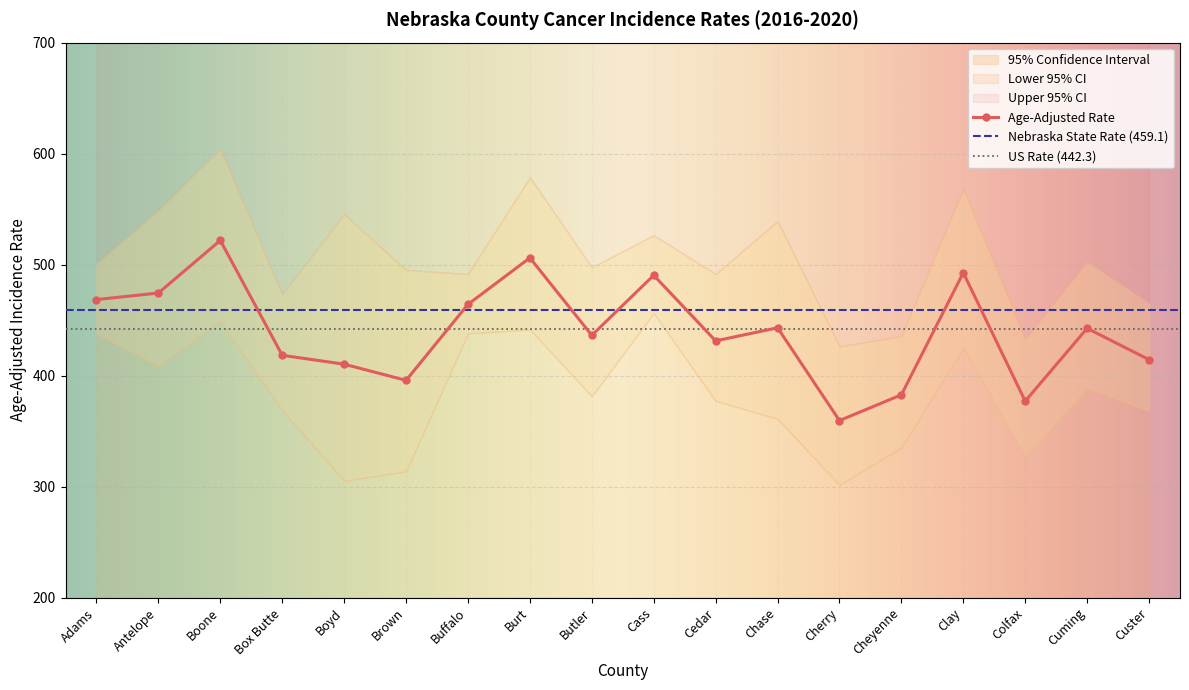

Is it true that Lower 95% CI equals 622.4 at Cass?

False